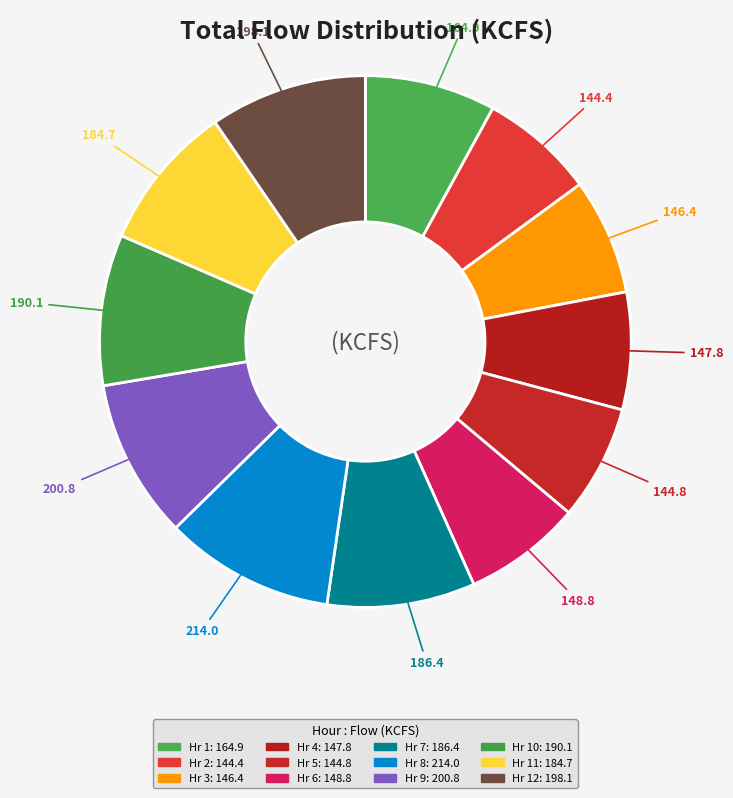

What is the largest slice in the pie chart?

Hr 8